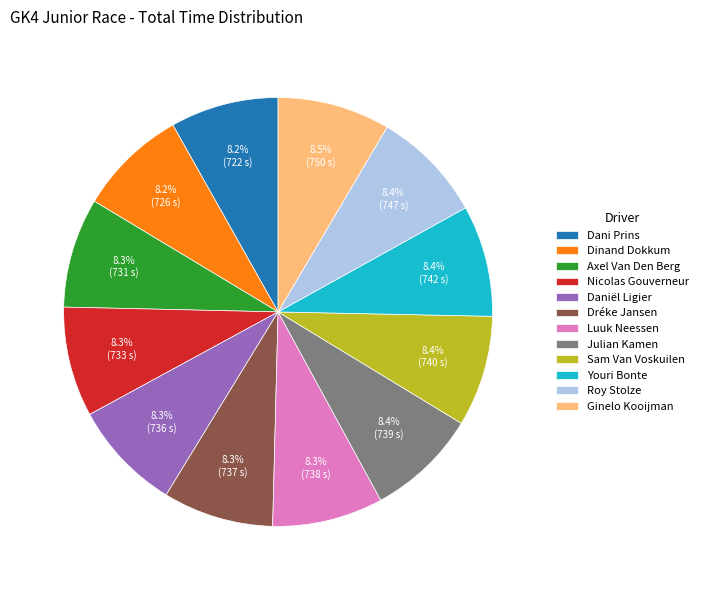

Does Axel Van Den Berg account for over 50% of the chart?

No